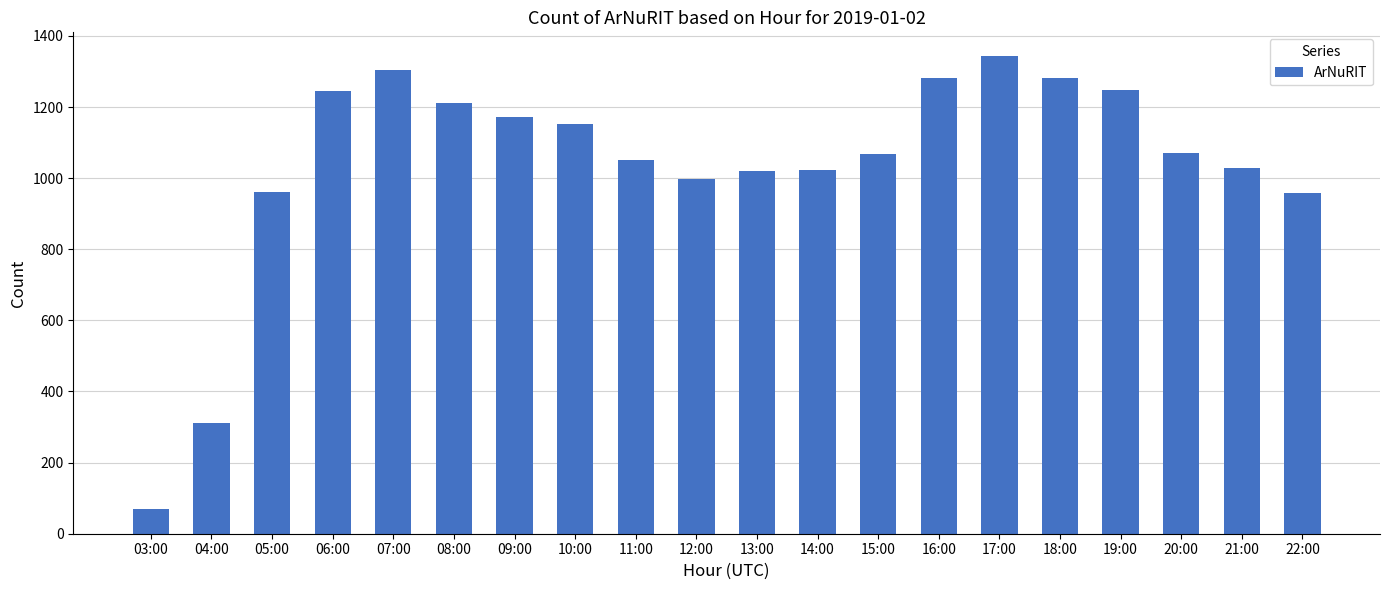

Read the value at 22:00, to the nearest 50.

950